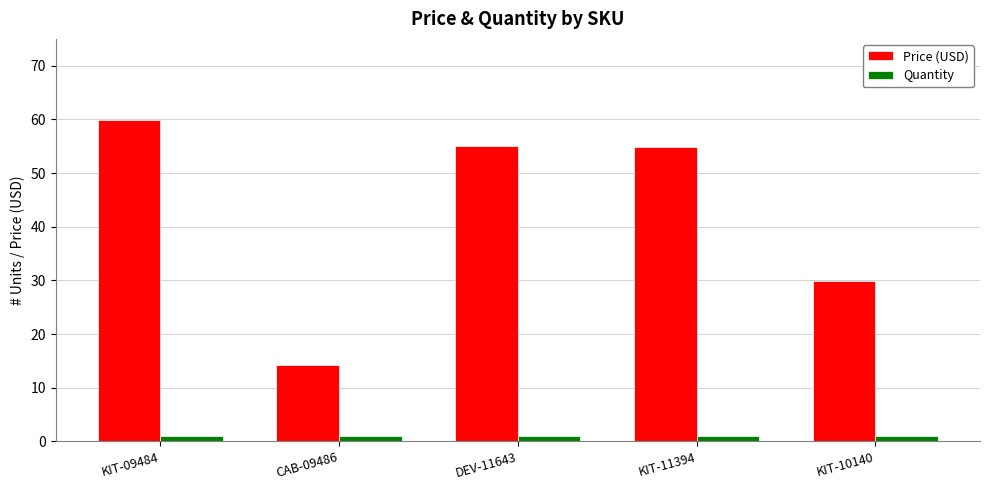

Which series has the largest range (max minus min)?

Price (USD)